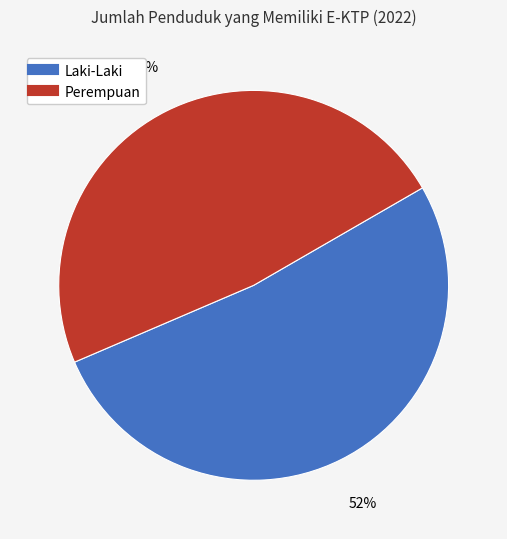

Is the sum of Laki-Laki and Perempuan greater than half?

Yes